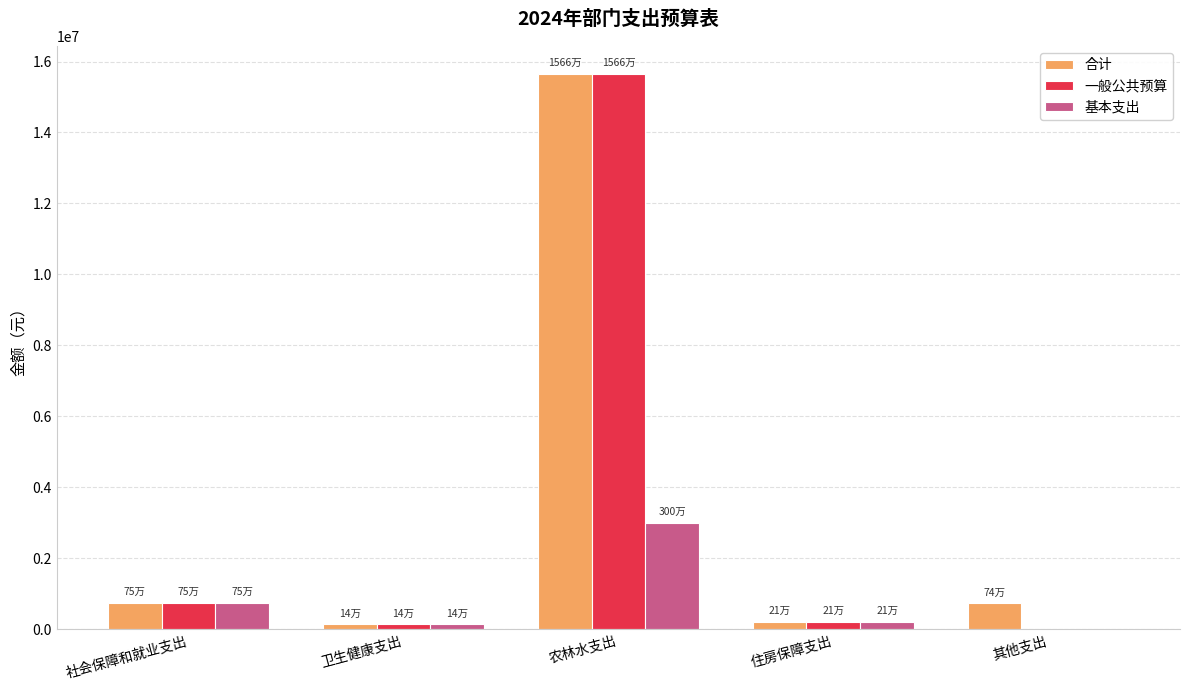

Which category has the highest value across all series?

农林水支出